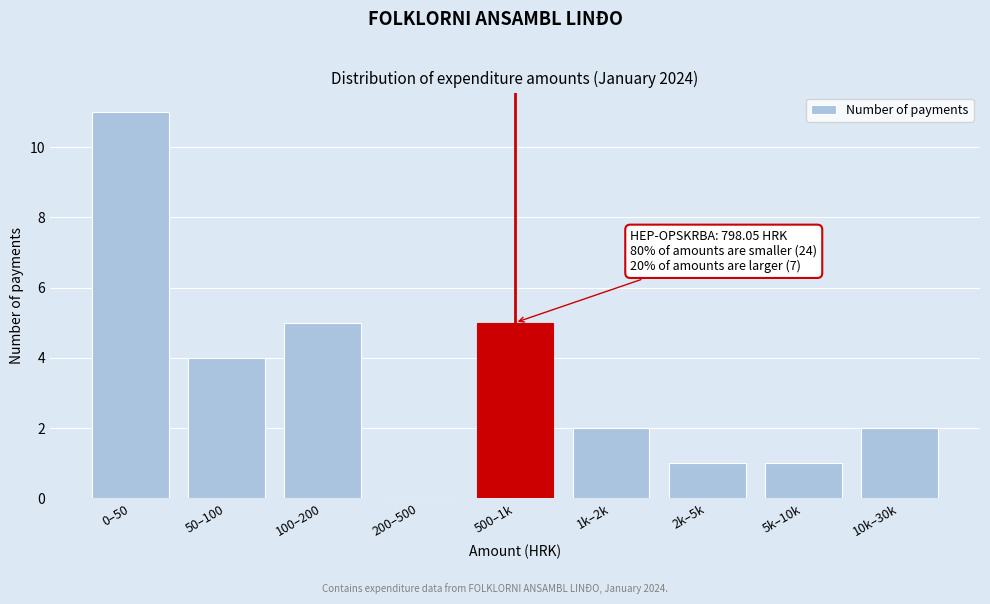

Reading left to right, transcribe all the data shown in this chart.

0–50=11	50–100=4	100–200=5	200–500=0	500–1k=5	1k–2k=2	2k–5k=1	5k–10k=1	10k–30k=2